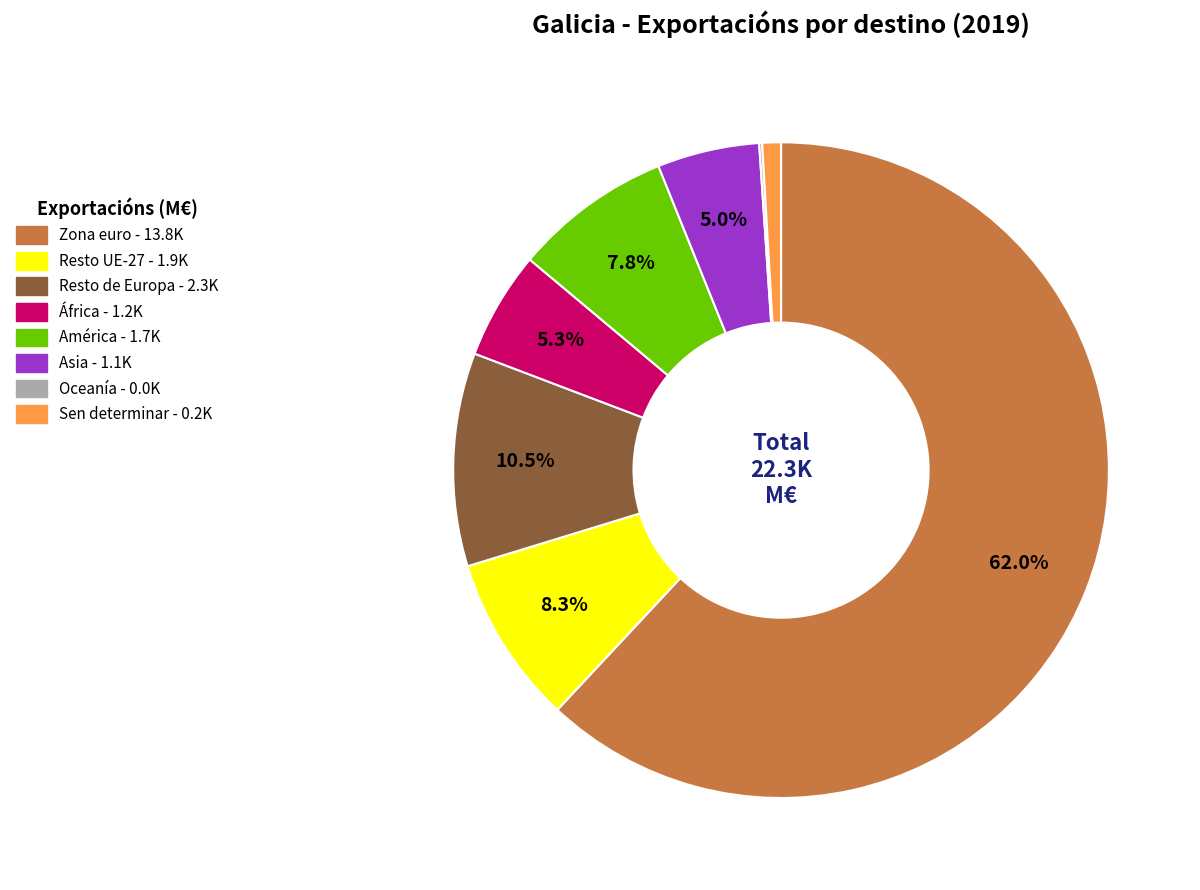

To the nearest percent, what is the average slice percentage?

12%